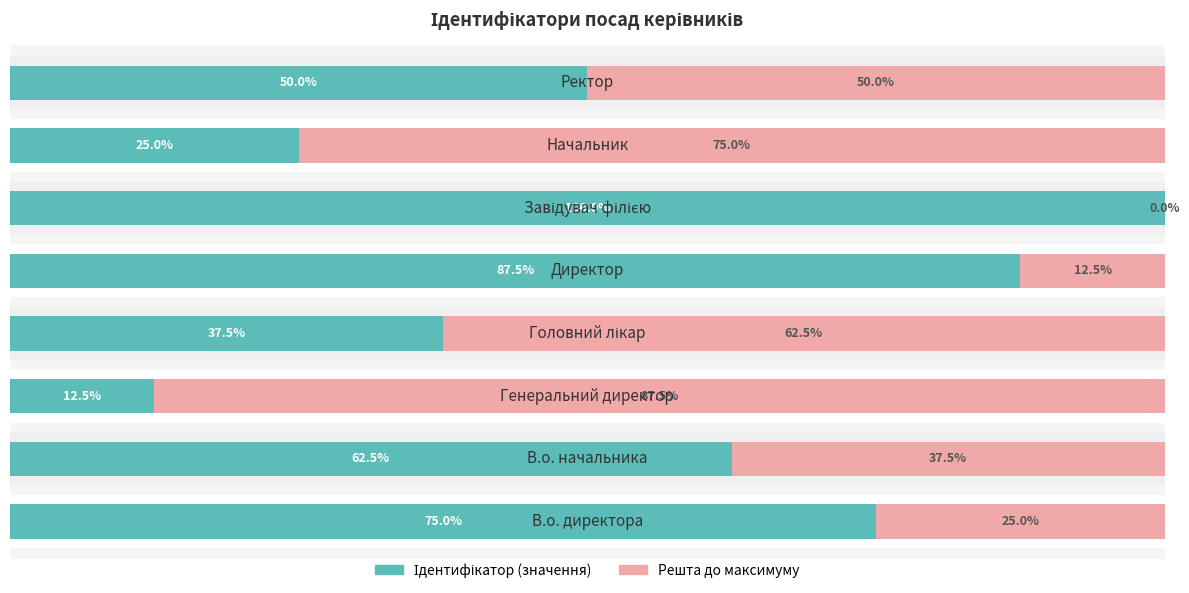

The value of Решта до максимуму at 3 is 89.5. True or false?

False